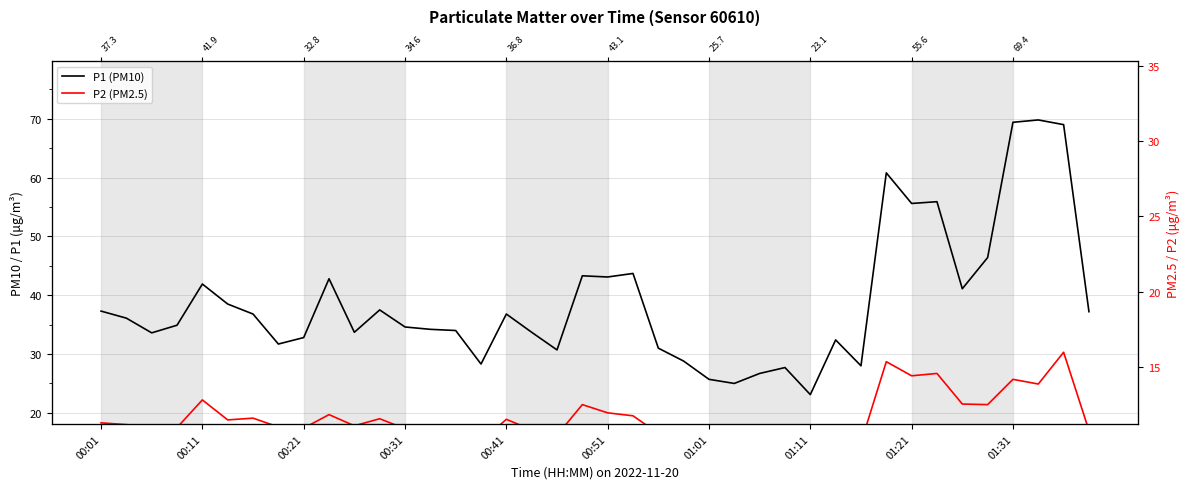

Reading left to right, extract all data points from this chart.

P1 (PM10): 37.3	36.1	33.6	34.9	41.9	38.5	36.8	31.7	32.8	42.8	33.7	37.5	34.6	34.2	34.0	28.3	36.8	33.7	30.7	43.3	43.1	43.7	31.0	28.8	25.7	25.0	26.7	27.7	23.1	32.4	28.0	60.8	55.6	55.9	41.1	46.4	69.4	69.8	69.0	37.2
P2 (PM2.5): 18.3	18.0	17.6	17.5	22.2	18.8	19.1	17.6	17.4	19.7	17.8	19.0	17.3	17.9	16.8	15.1	18.9	17.1	16.2	21.4	20.0	19.5	16.5	15.1	14.2	14.1	13.7	14.2	13.2	13.3	14.9	28.7	26.3	26.7	21.5	21.4	25.7	24.9	30.3	17.0